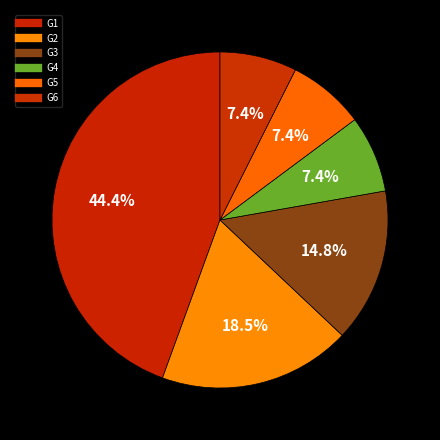

Combined, do G6 and G1 account for over 50%?

Yes